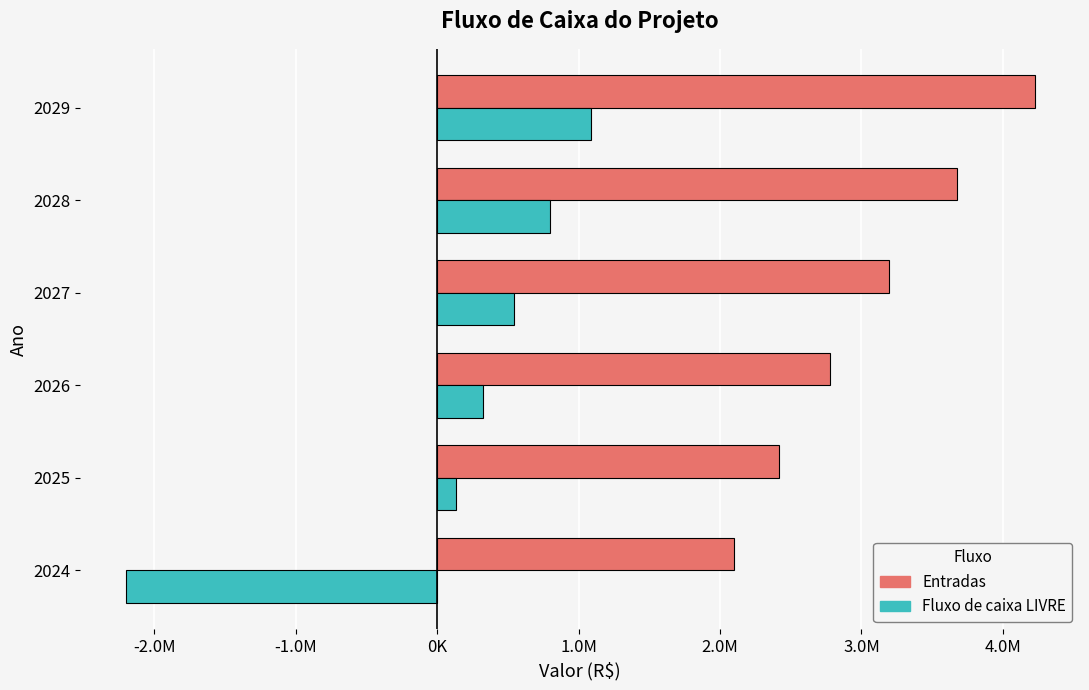

What are all the series names shown in the legend?

Entradas, Fluxo de caixa LIVRE